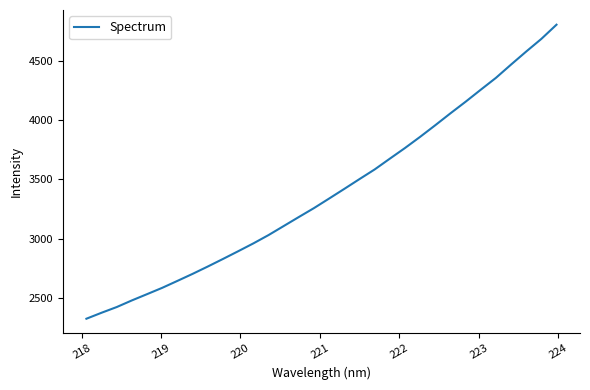

What is the greatest value displayed?

4802.6